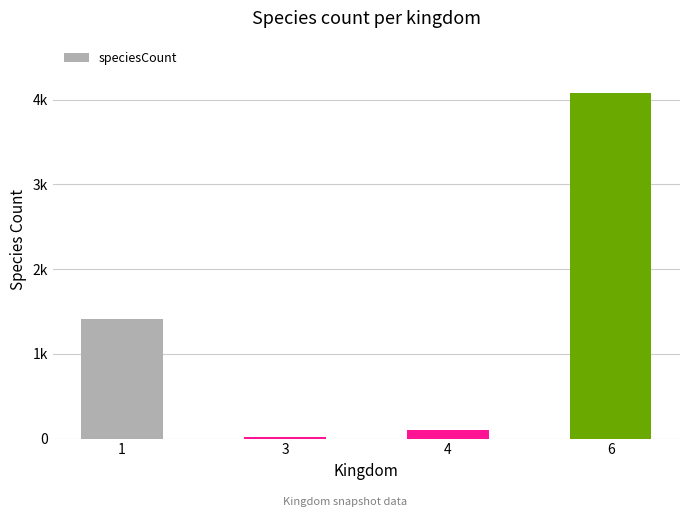

Does the chart contain any negative values?

No